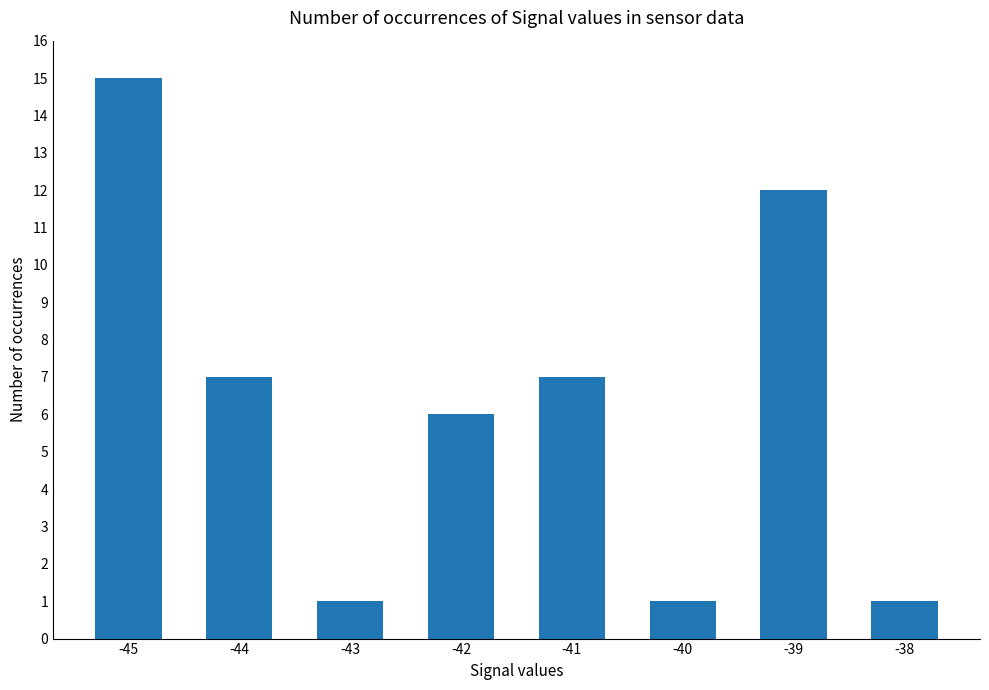

What is the smallest value displayed?

1